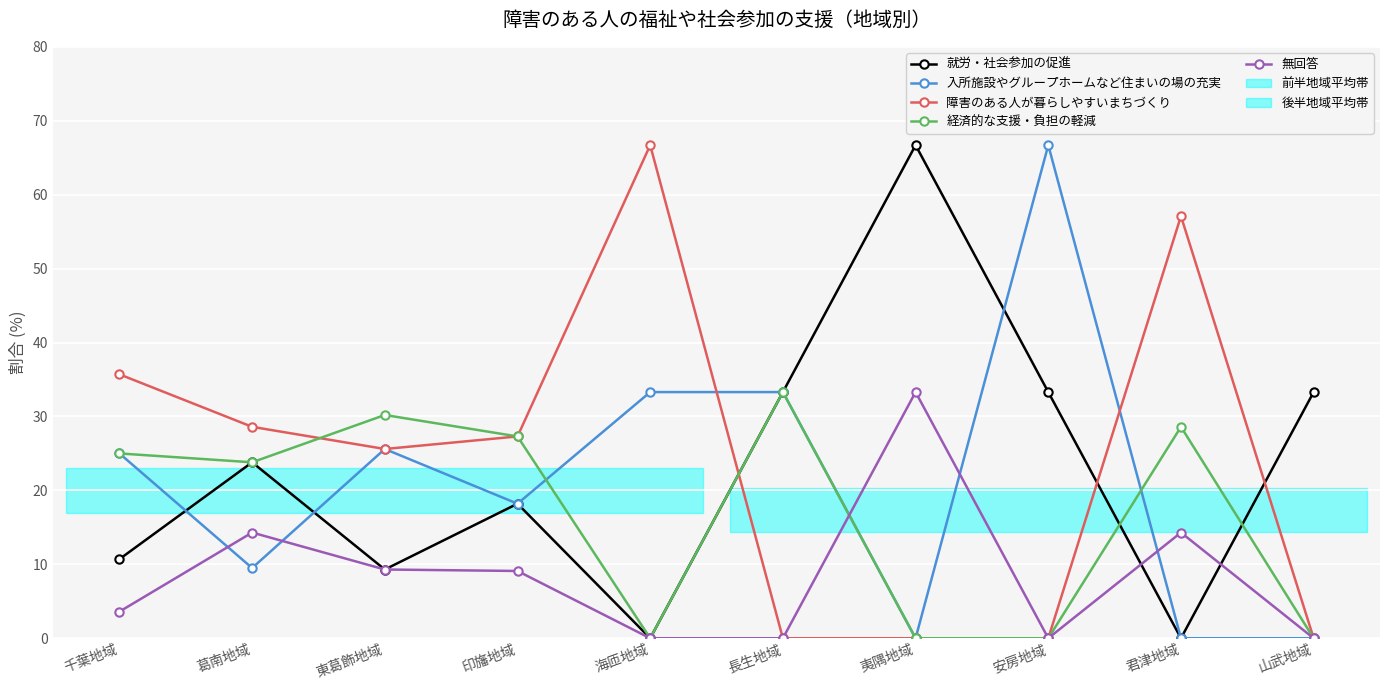

The value of 経済的な支援・負担の軽減 at 東葛飾地域 is 13.8. True or false?

False